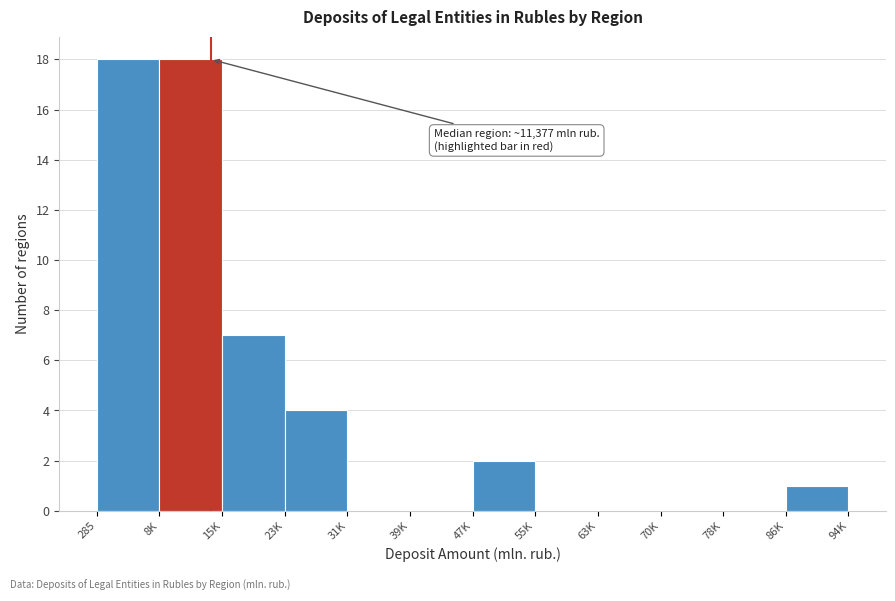

Reading left to right, what are all the values shown in this chart?

285=18	8K=18	15K=7	23K=4	31K=0	39K=0	47K=2	55K=0	63K=0	70K=0	78K=0	86K=1